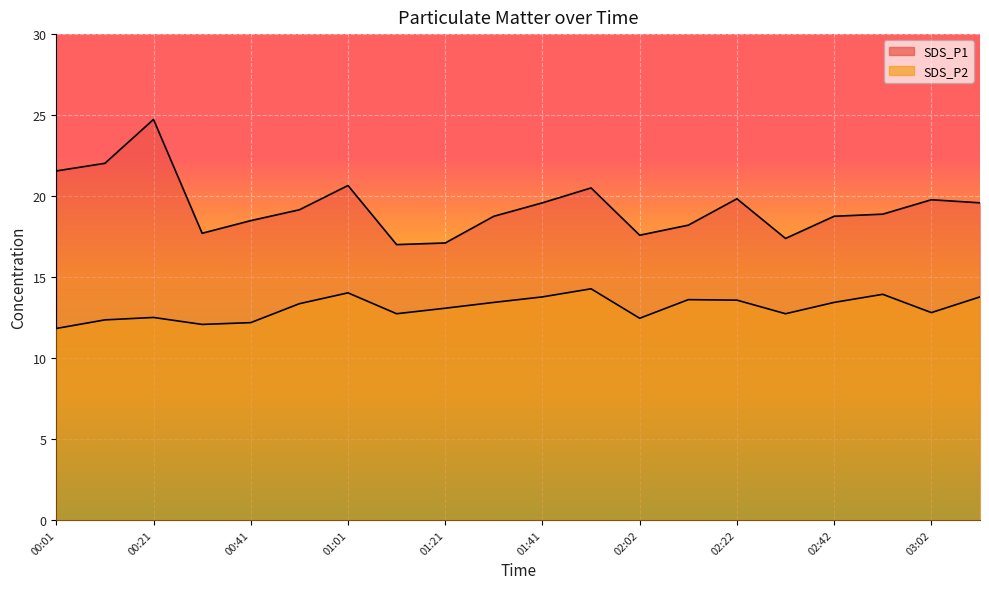

True or false: SDS_P2 has a value of 6.5 at 00:51.

False